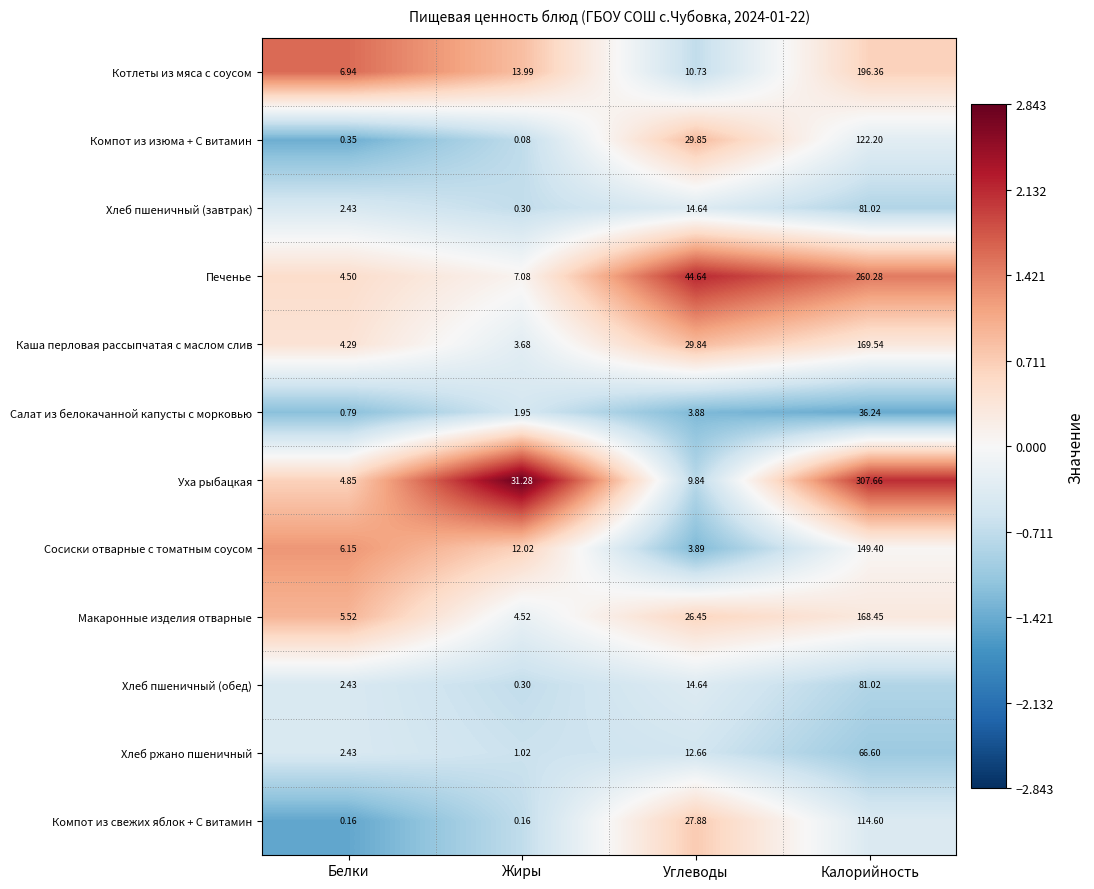

List the labels in order of Хлеб ржано пшеничный value, largest first.

Калорийность, Углеводы, Белки, Жиры